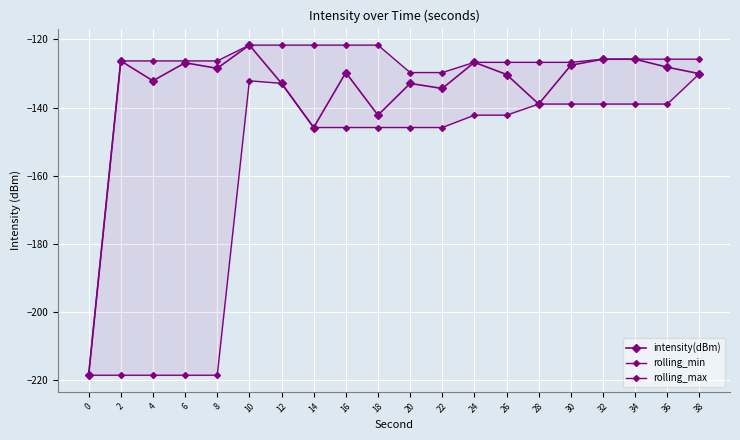

At 24, list the series in order from largest to smallest.

intensity(dBm), rolling_max, rolling_min